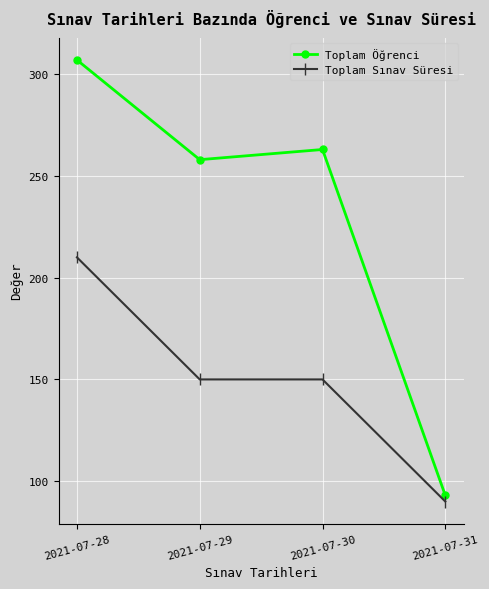

How many interior local peaks does the Toplam Öğrenci series have?

1